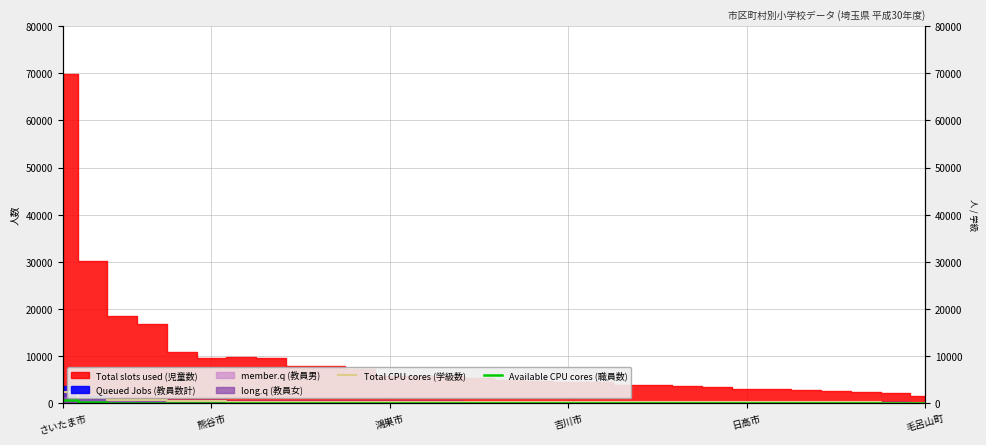

At which category is the sum across all series the highest?

さいたま市